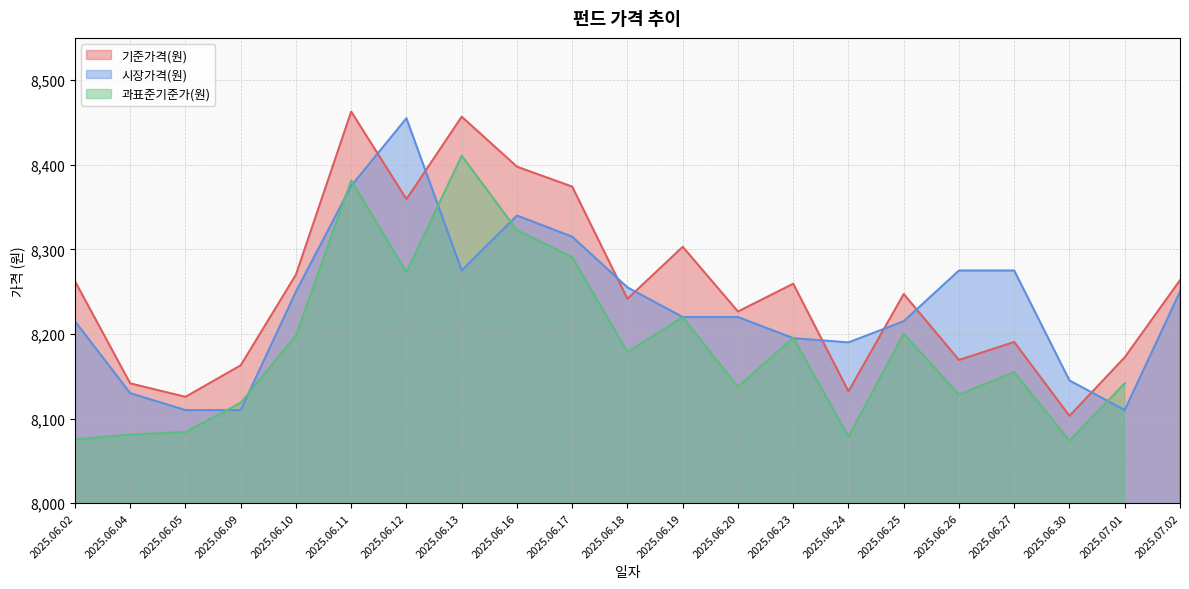

What is the maximum value for 기준가격(원)?

8462.8